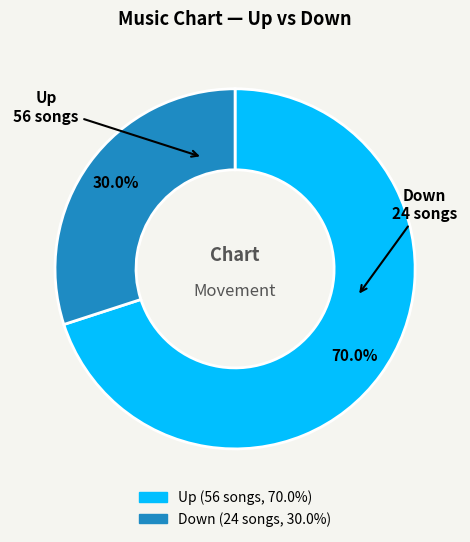

Is there a majority slice in this chart?

Yes